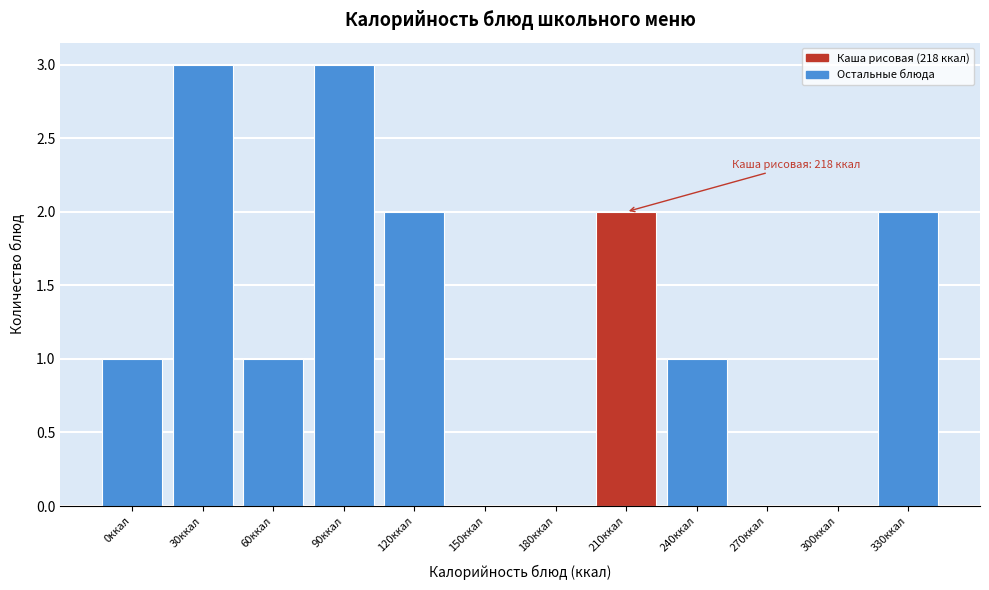

Reading left to right, extract all data points from this chart.

0ккал=1	30ккал=3	60ккал=1	90ккал=3	120ккал=2	150ккал=0	180ккал=0	210ккал=2	240ккал=1	270ккал=0	300ккал=0	330ккал=2